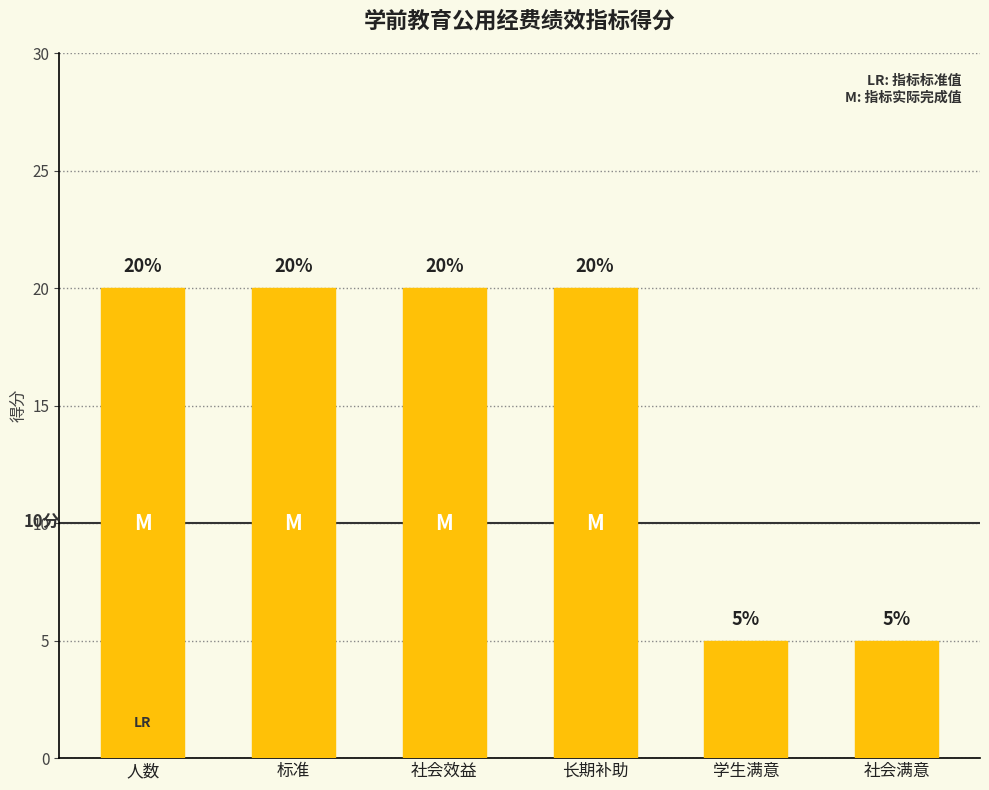

True or false: the data shows 29 at 社会效益.

False